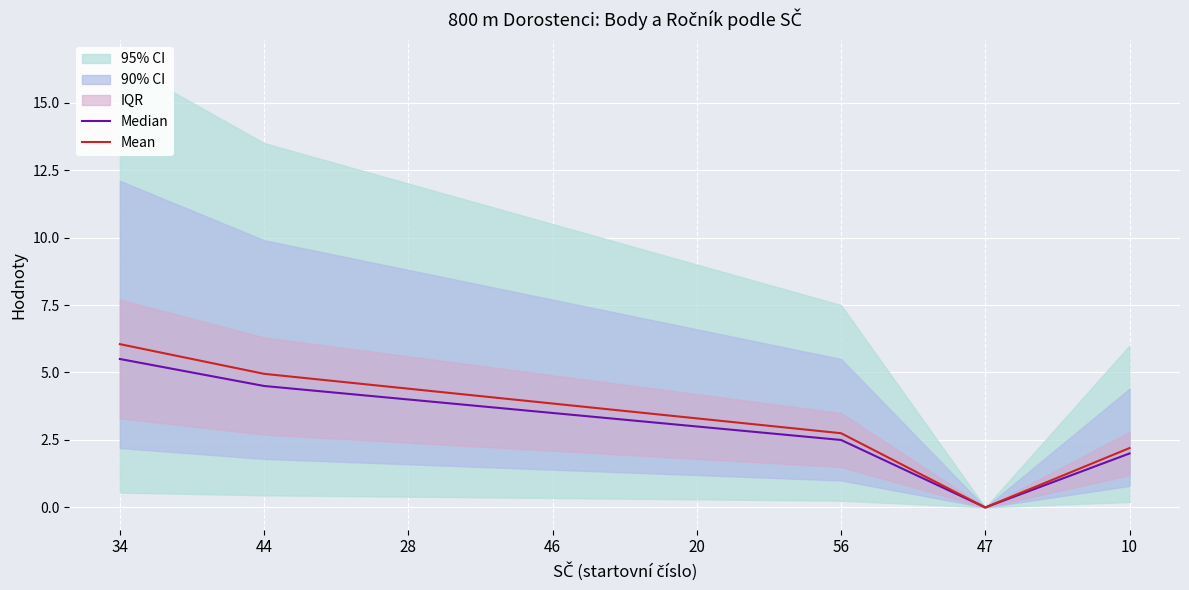

What is the label of the 3rd point from the left?

28